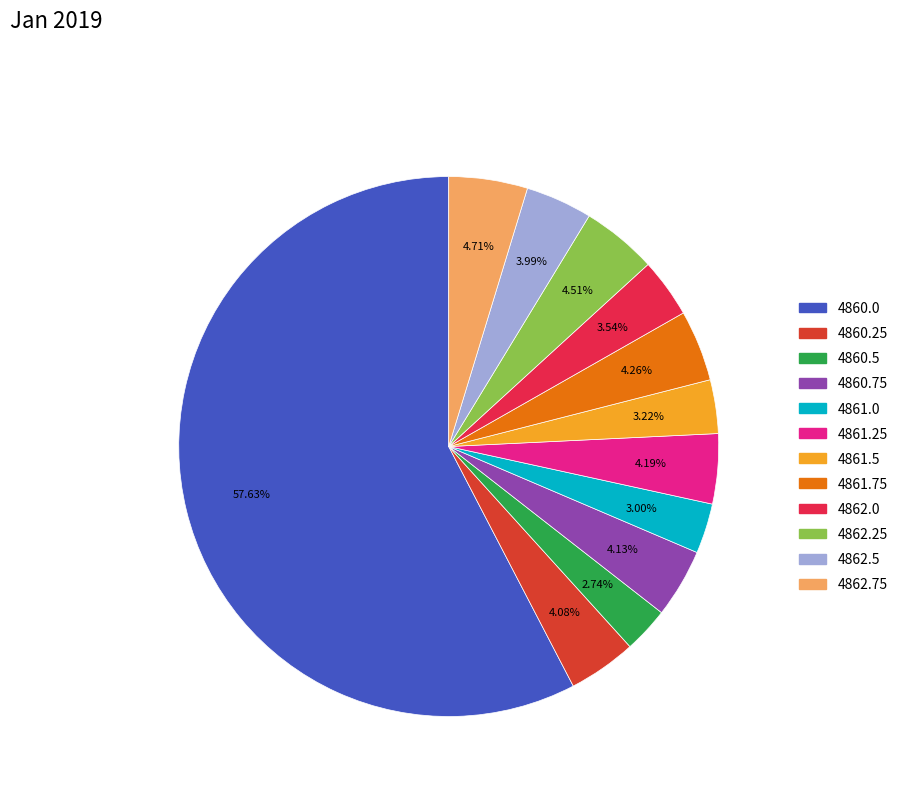

Is the sum of 4862.25 and 4862.0 greater than half?

No